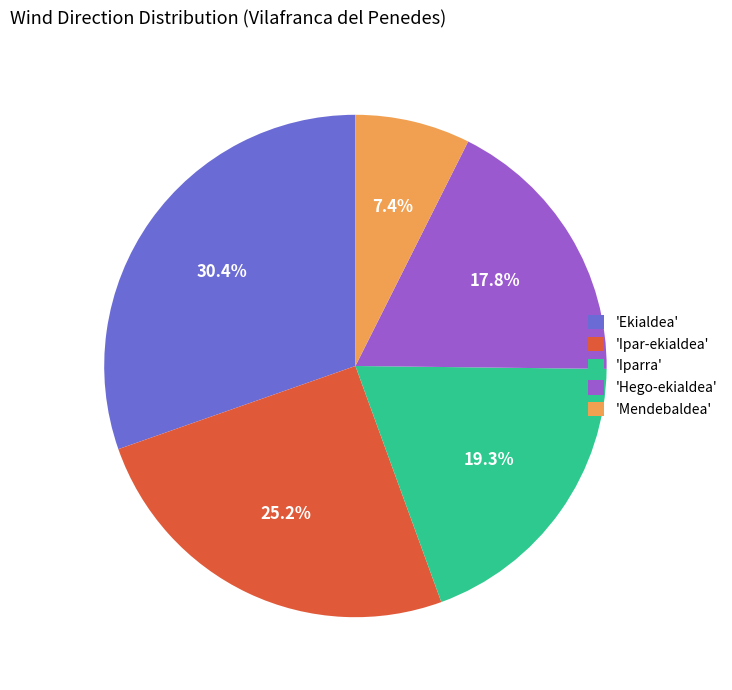

What is the ratio of the value at 'Iparra' to the value at 'Hego-ekialdea'?

1.1